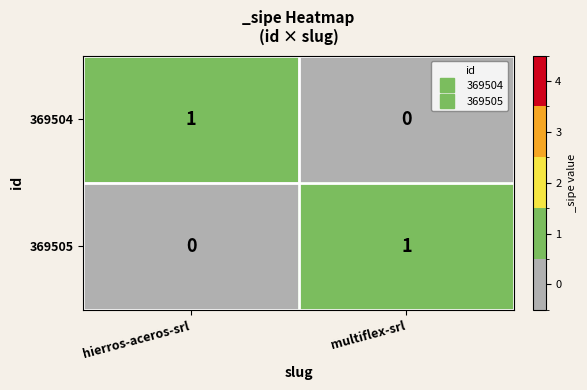

Rank the categories by 369504 value from highest to lowest.

hierros-aceros-srl, multiflex-srl